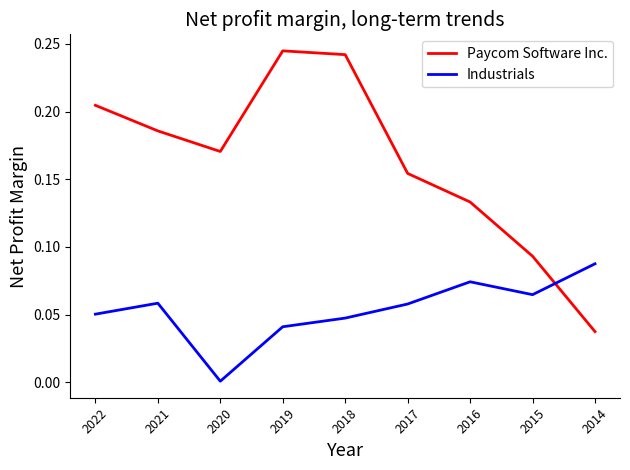

What is the sum of the Paycom Software Inc. values at 2021 and 2016?

0.3